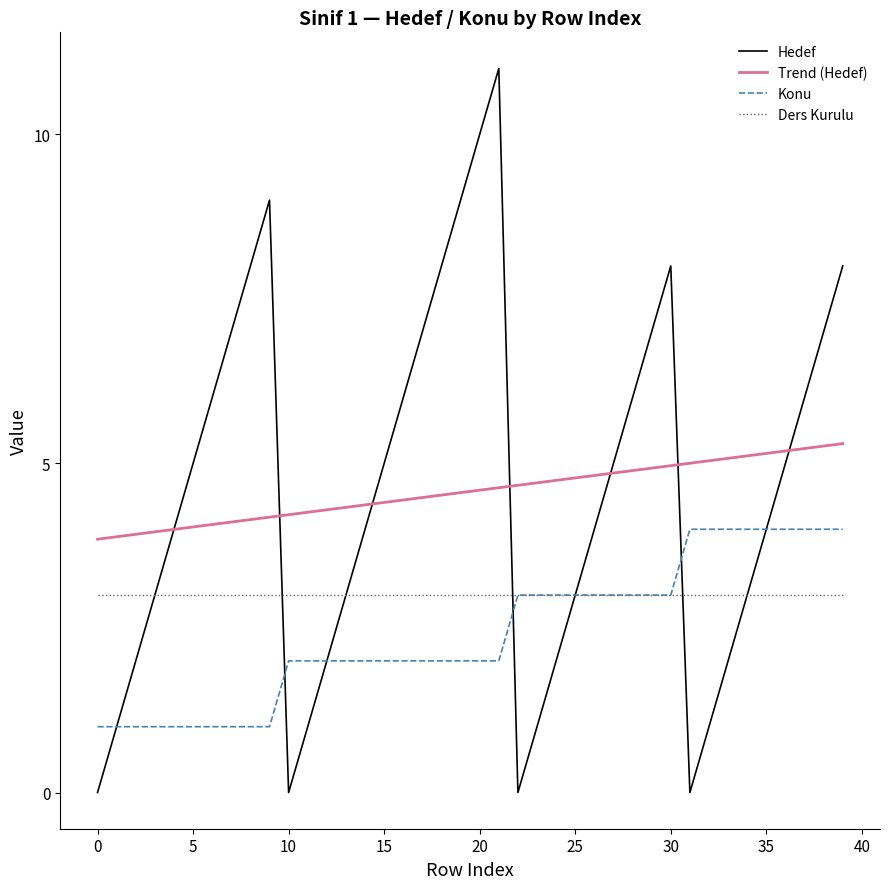

How many data points does each series have?

40